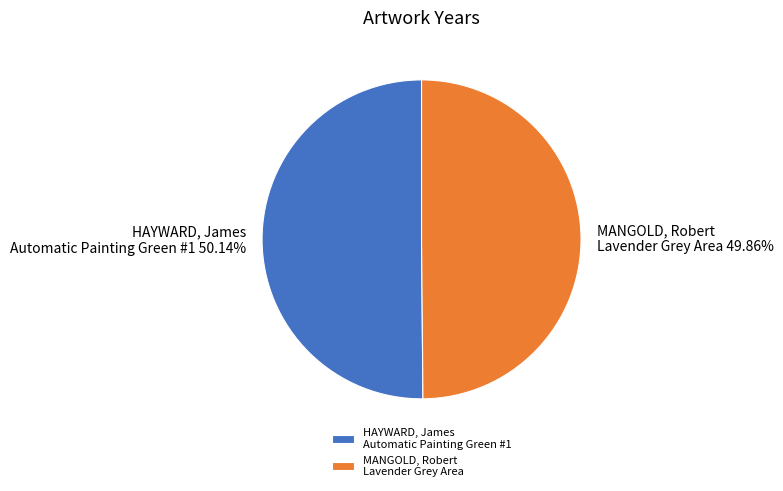

What is the ratio of the value at HAYWARD, James Automatic Painting Green #1 to the value at MANGOLD, Robert Lavender Grey Area?

1.0